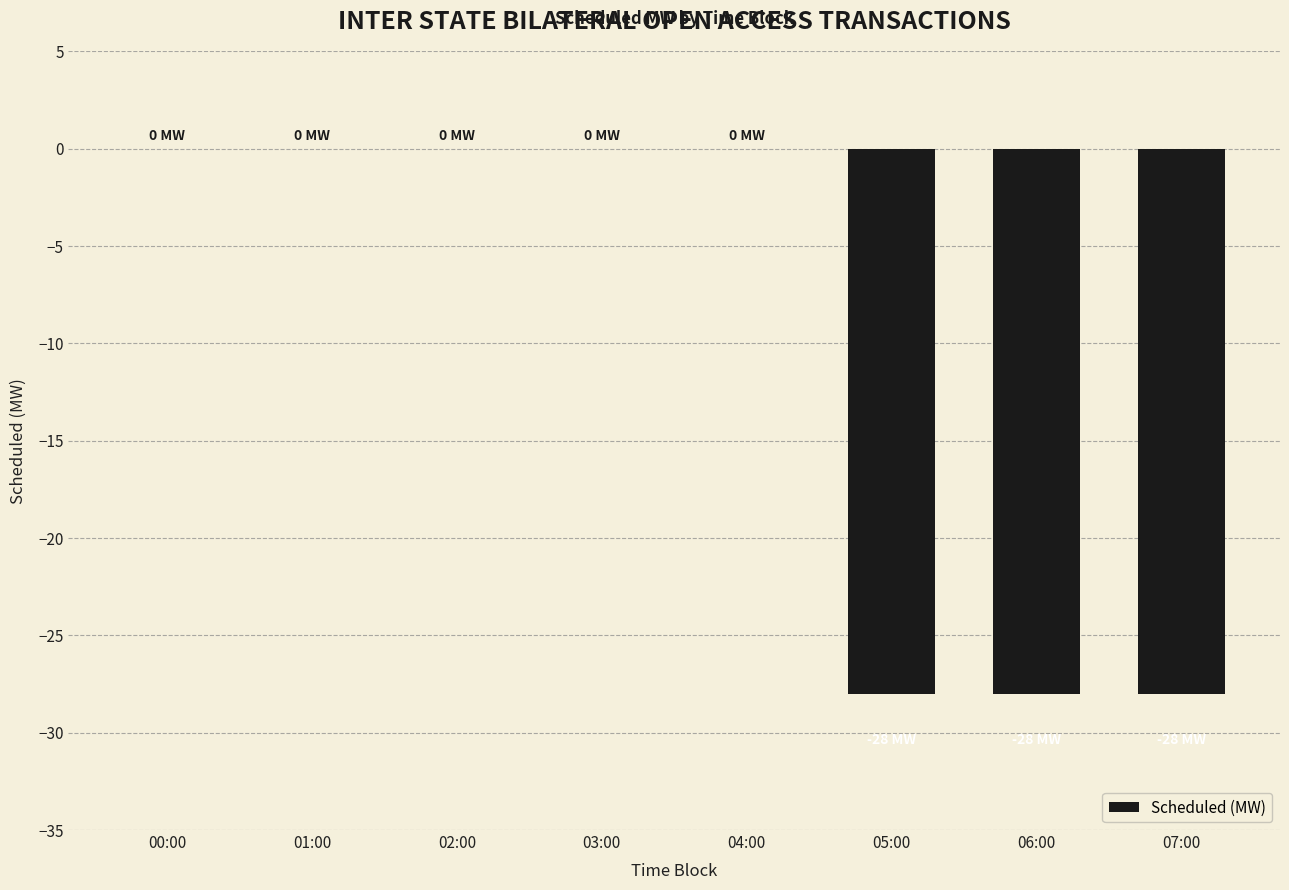

Are the bars horizontal?

No